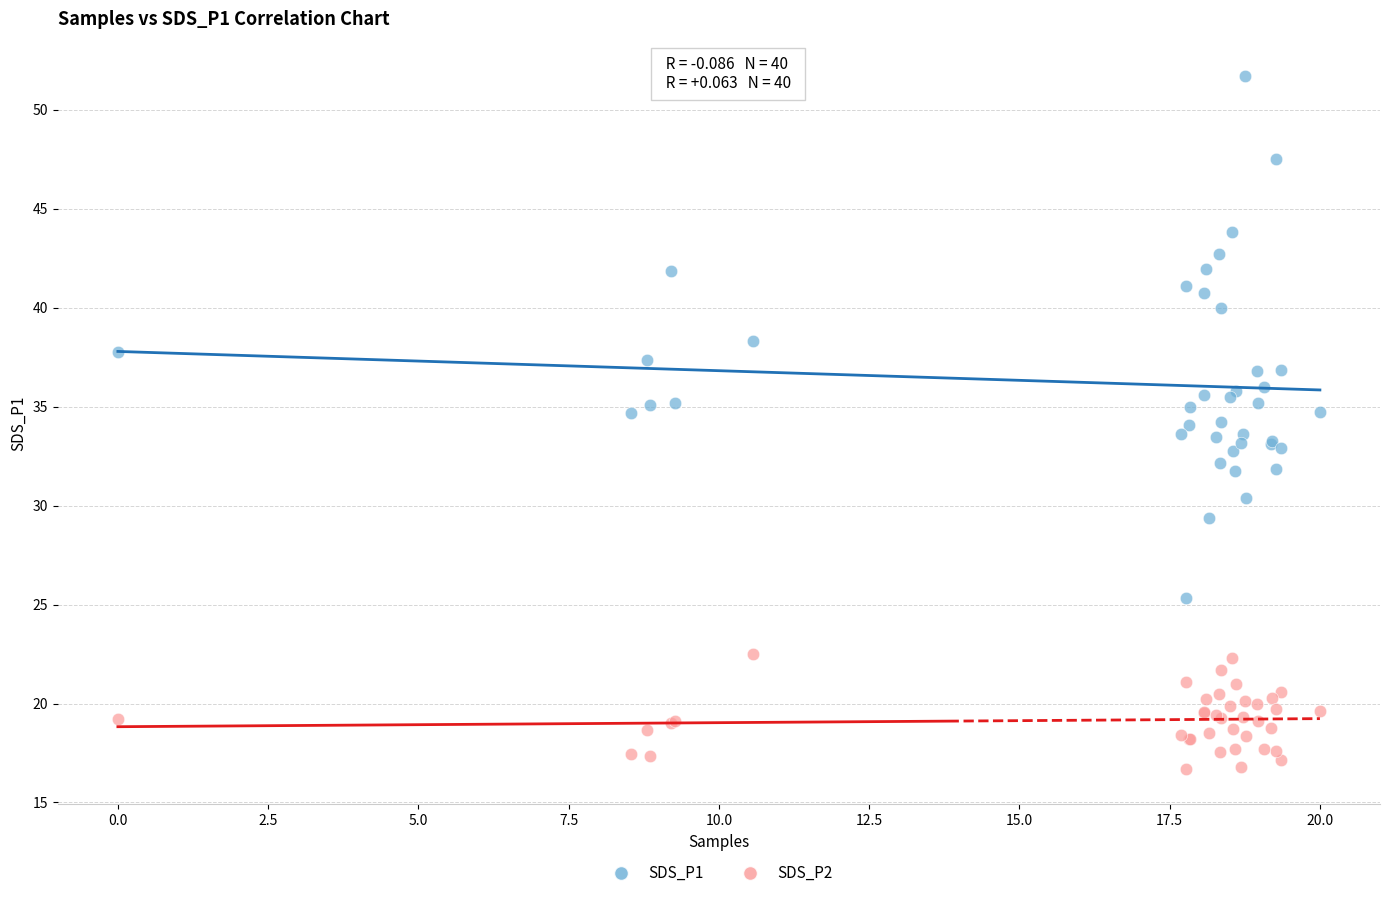

Which series reaches the maximum Y coordinate?

SDS_P1